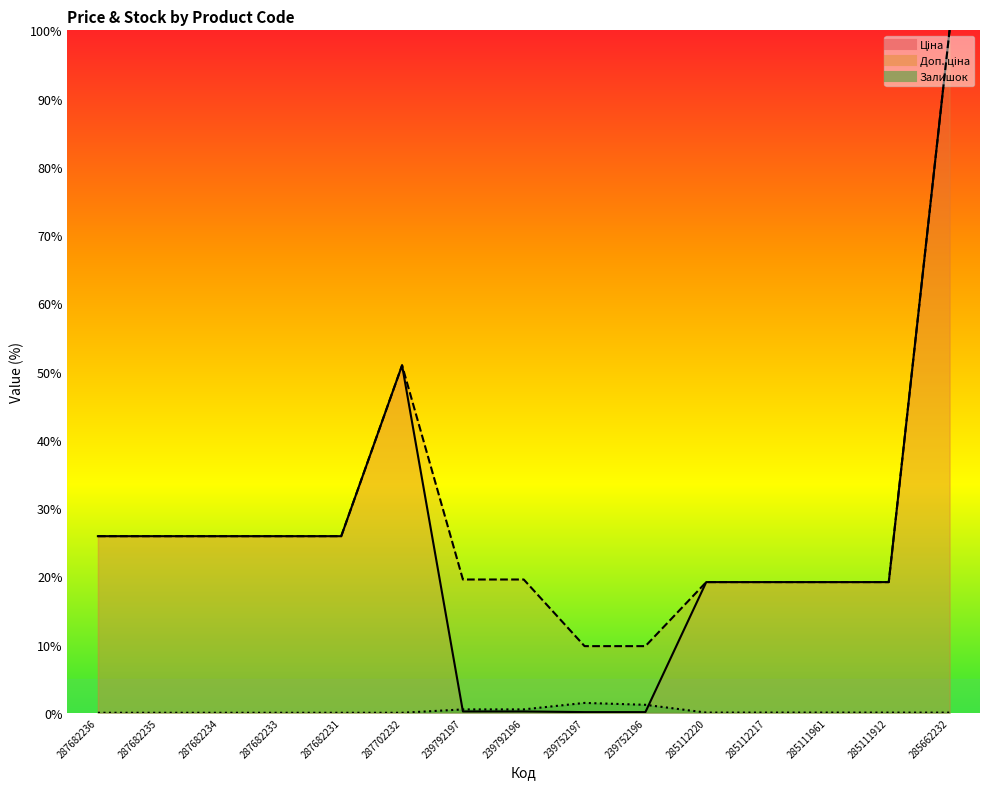

At 285112220, list the series in order from smallest to largest.

Залишок, Ціна, Доп. ціна